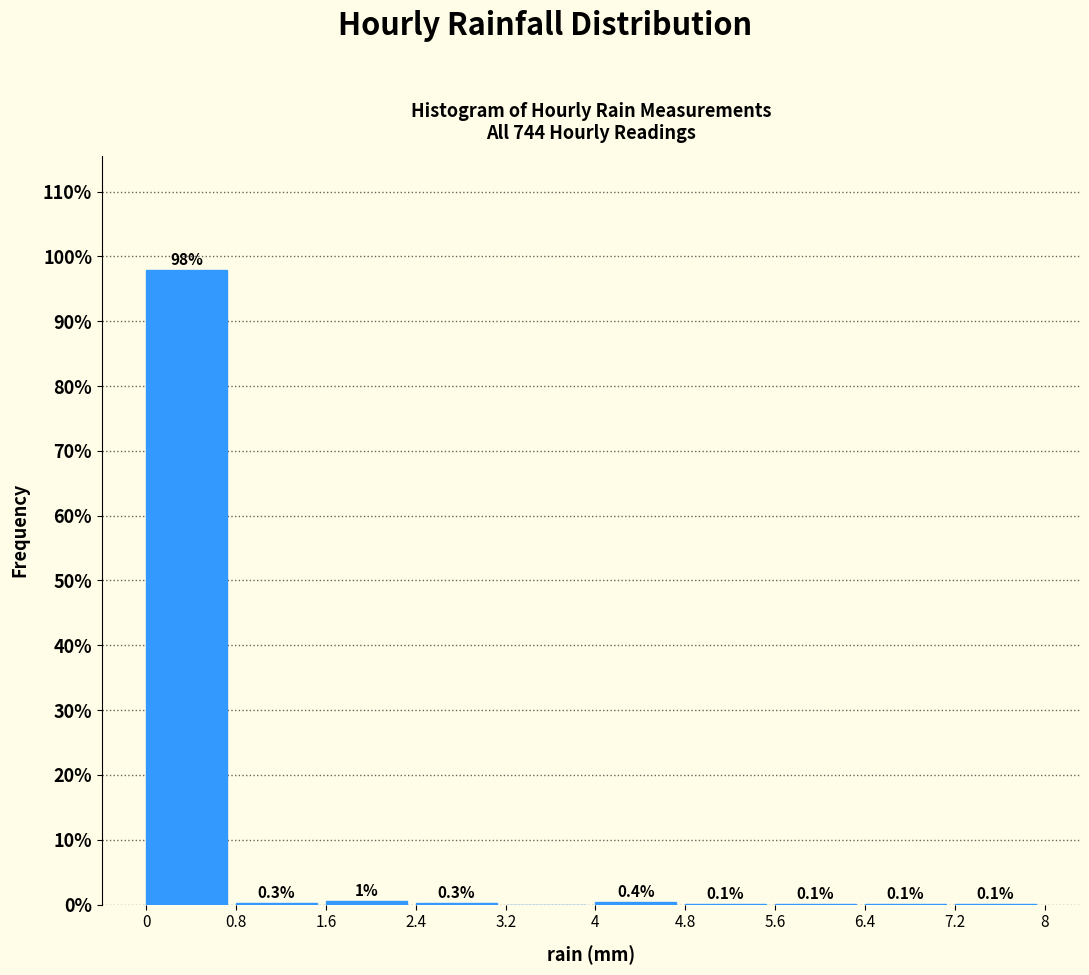

Which range on the x-axis has the tallest bar?

0 to 0.8